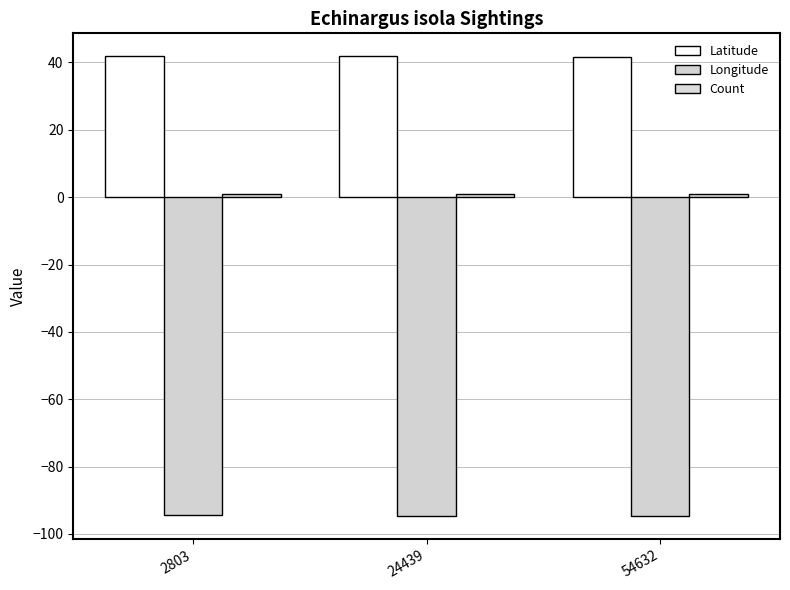

How many categories are shown in the chart?

3